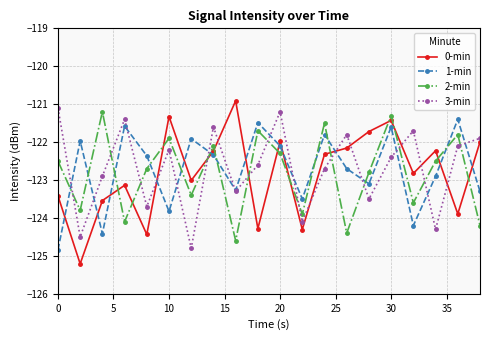

Which series has the largest range (max minus min)?

0-min